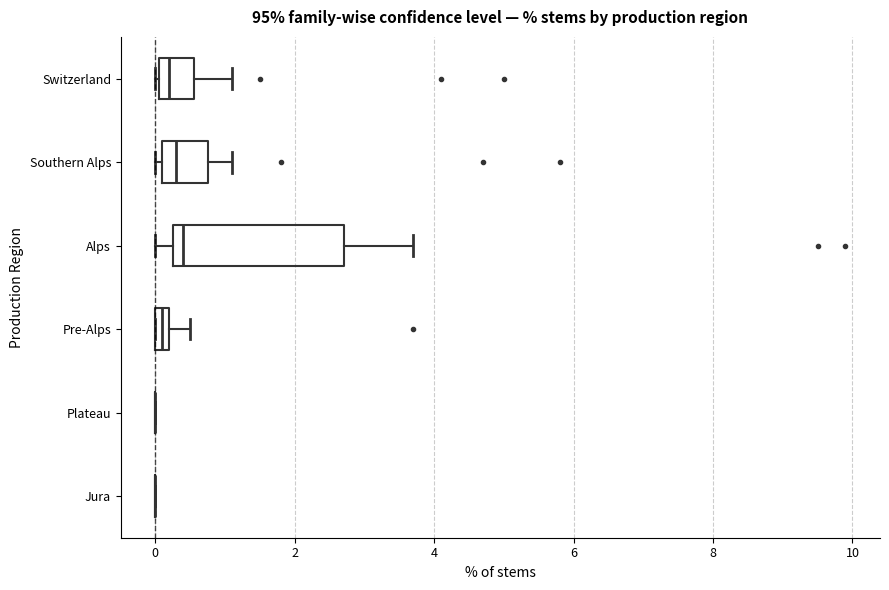

Where is the right edge of the box for Pre-Alps on the x-axis? The values are not printed on the chart, so give them approximately, as read against the axis.

0.2